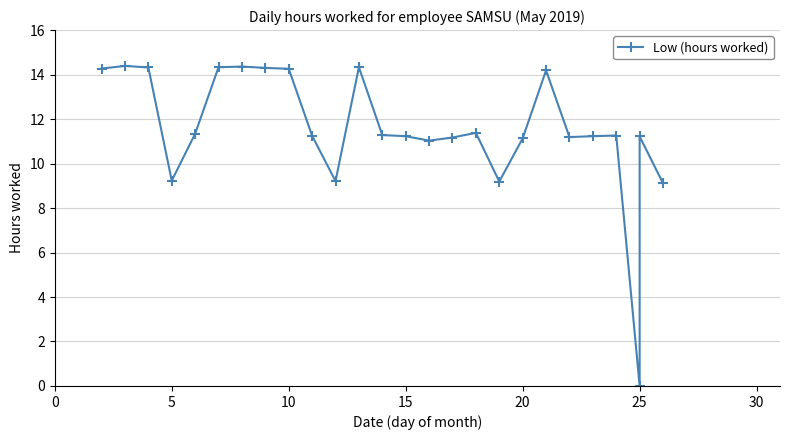

What is the maximum value shown in the chart?

14.4